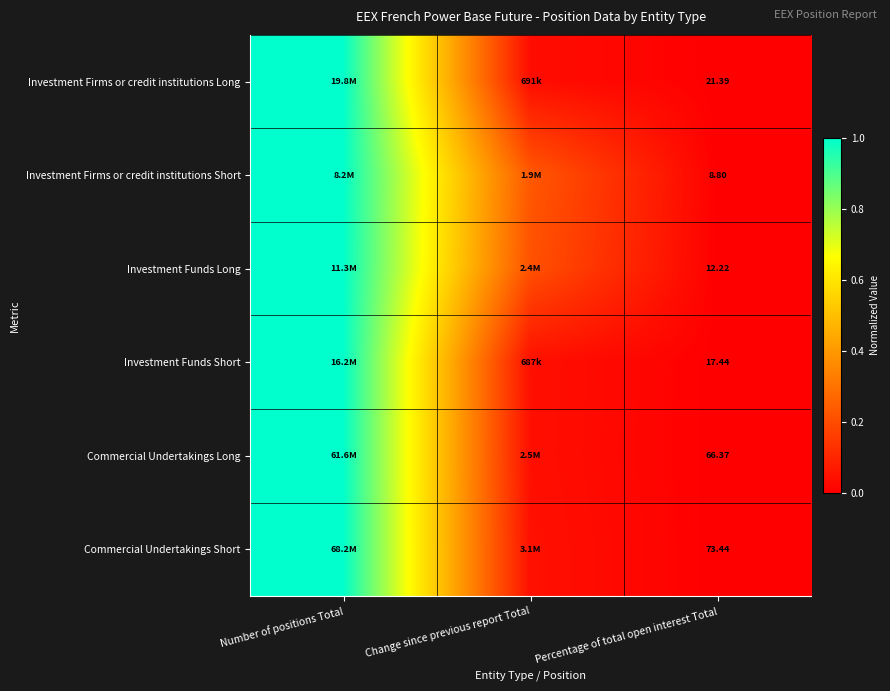

Is the value of Investment Firms or credit institutions Short at Percentage of total open interest Total greater than the value of Commercial Undertakings Long at Percentage of total open interest Total?

No